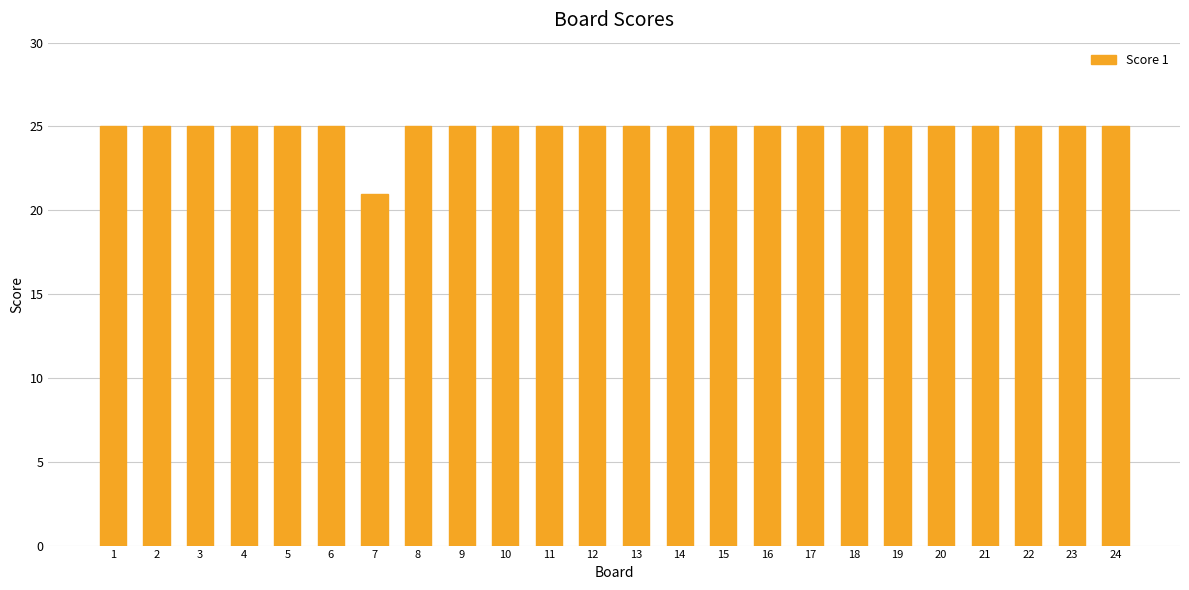

Is it true that the value at 2 is 25?

True